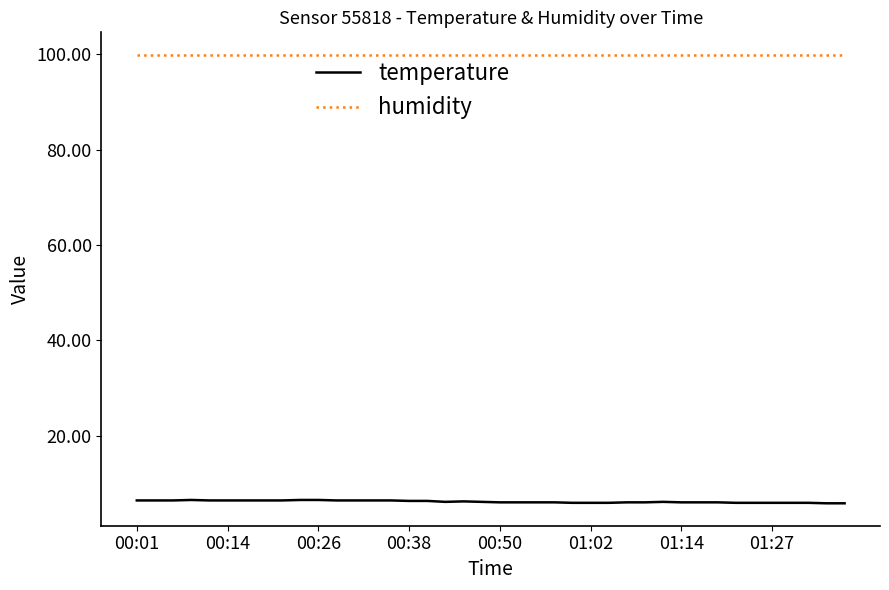

What is the maximum value shown in the chart?

99.9